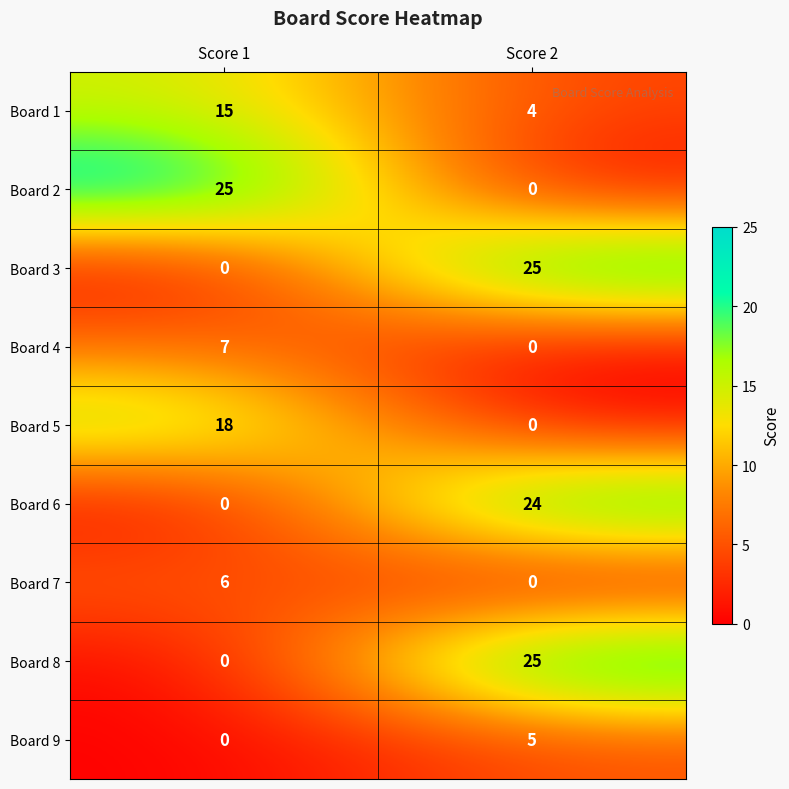

How many data points does each series have?

2